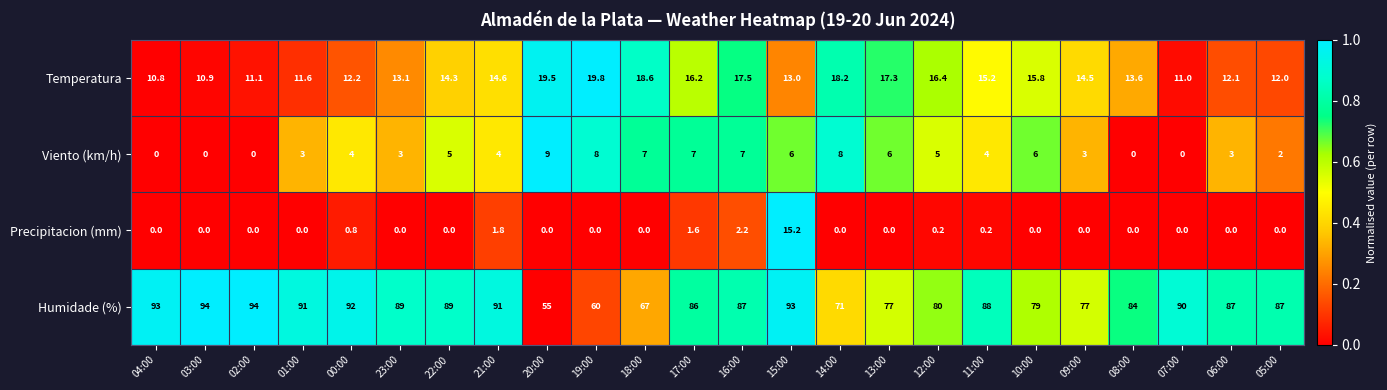

At which label does Precipitacion (mm) reach its peak?

15:00